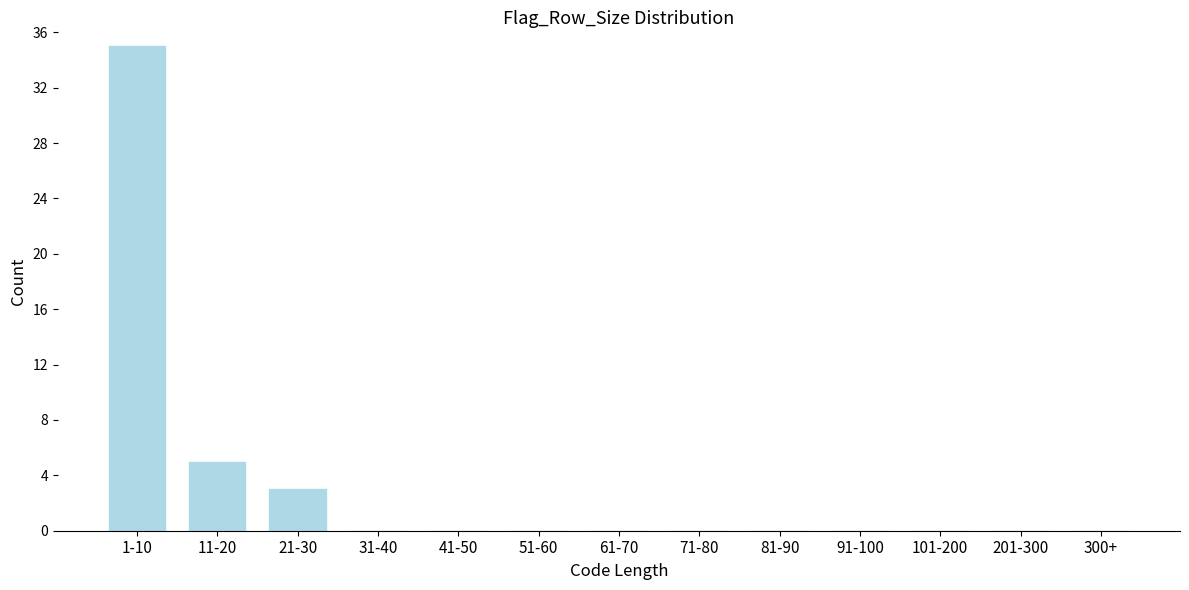

Reading left to right, list all the values displayed in this chart.

1-10=35	11-20=5	21-30=3	31-40=0	41-50=0	51-60=0	61-70=0	71-80=0	81-90=0	91-100=0	101-200=0	201-300=0	300+=0